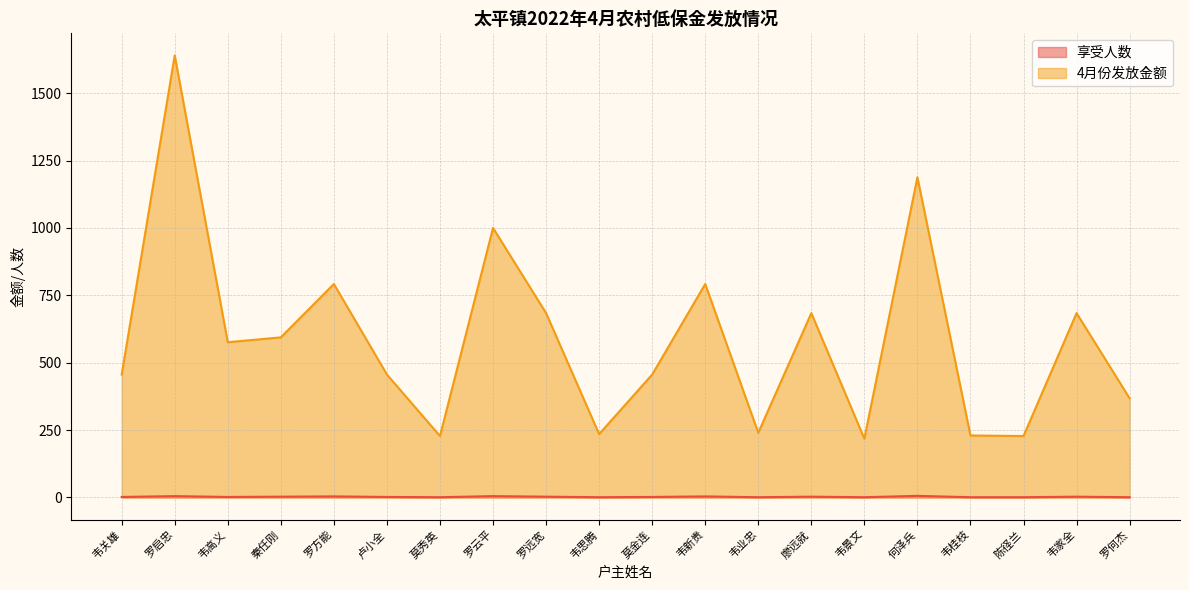

Reading right to left, extract all data points from this chart.

享受人数: 1	3	1	1	6	1	3	1	4	2	1	3	5	1	2	4	3	2	5	2
4月份发放金额: 368	684	228	230	1188	218	684	240	792	456	235	684	1000	228	456	792	594	576	1640	456